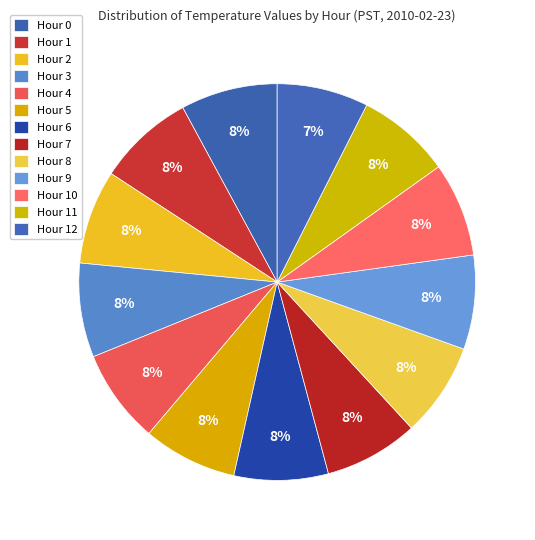

How many segments does this pie chart have?

13